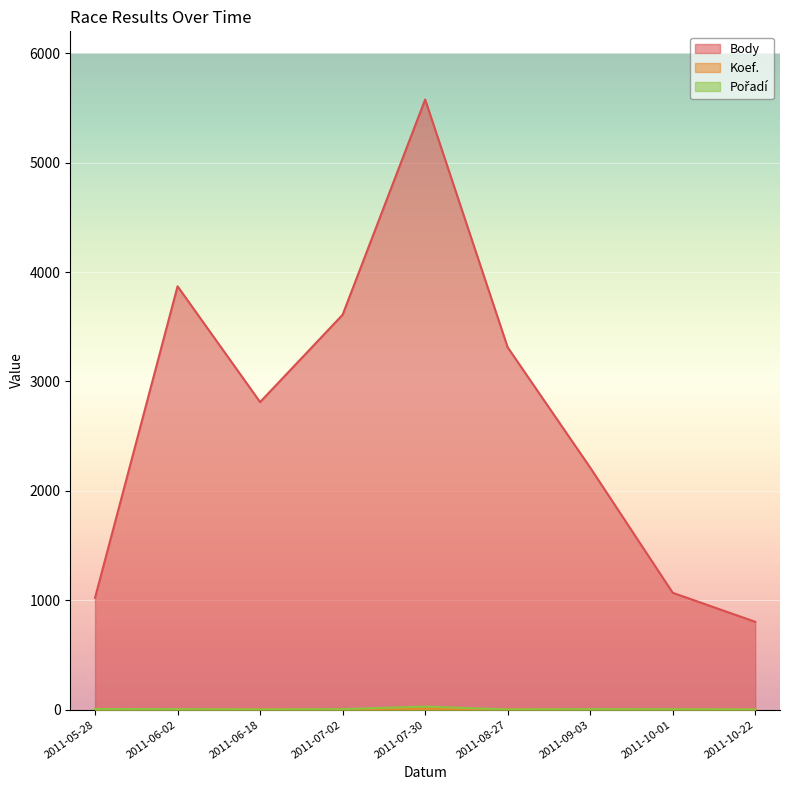

What is the total value across all series at 2011-09-03?

2223